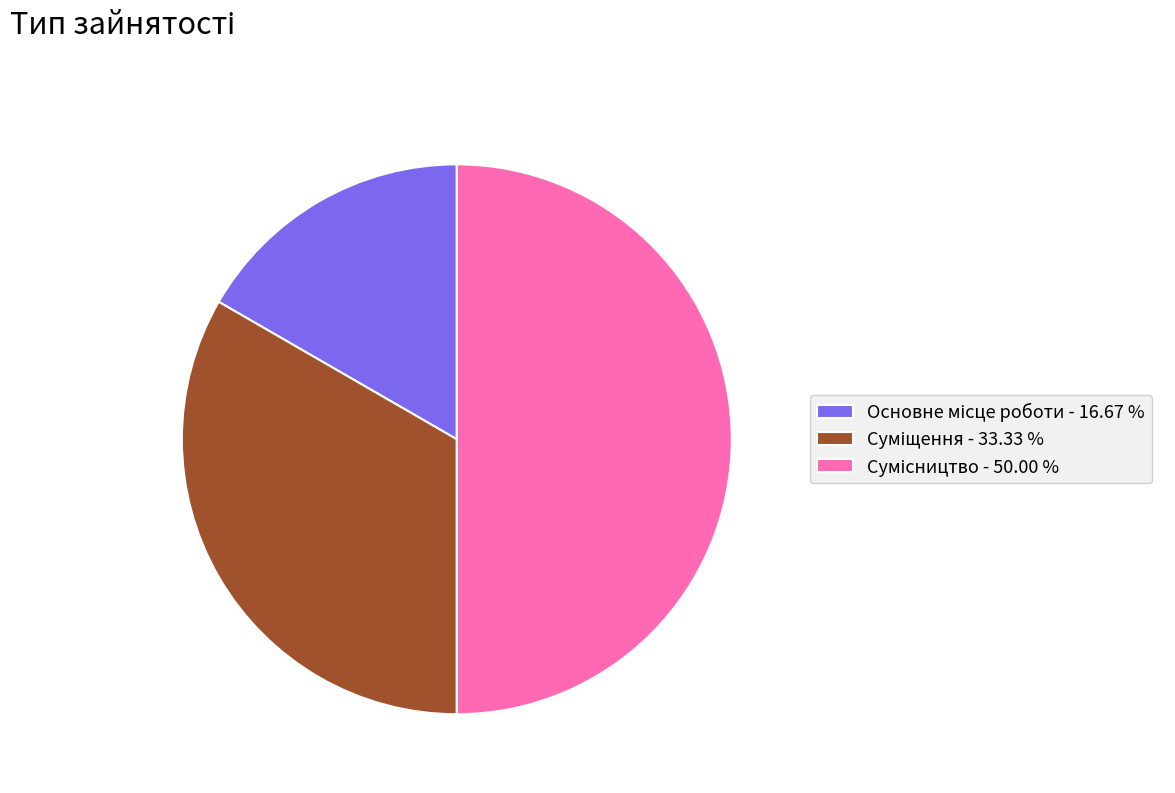

Rank the categories by value from lowest to highest.

Основне місце роботи, Суміщення, Сумісництво